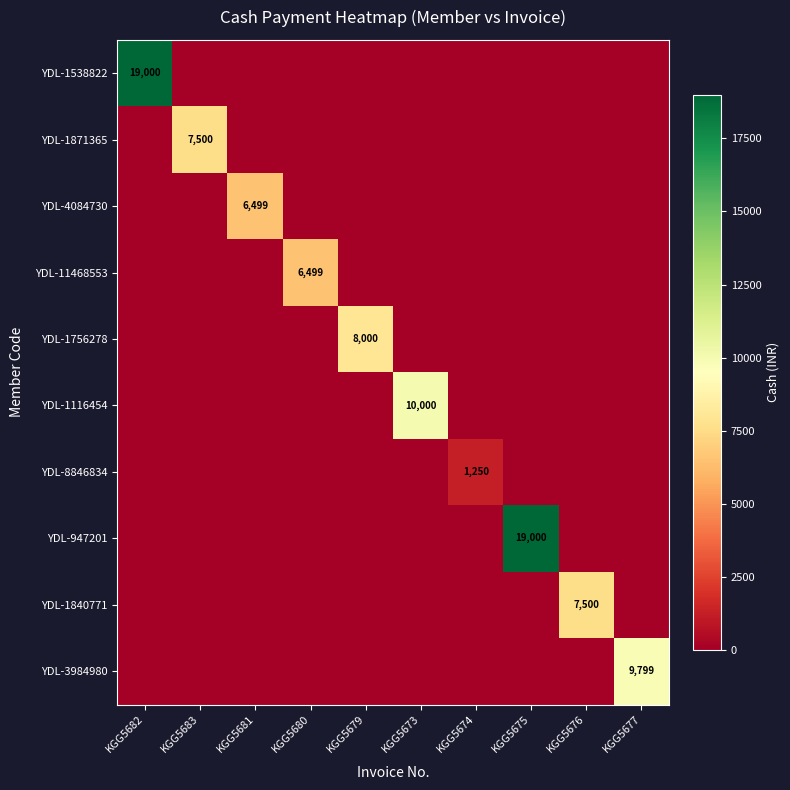

What is the difference between the highest and lowest values at KGG5674?

1250